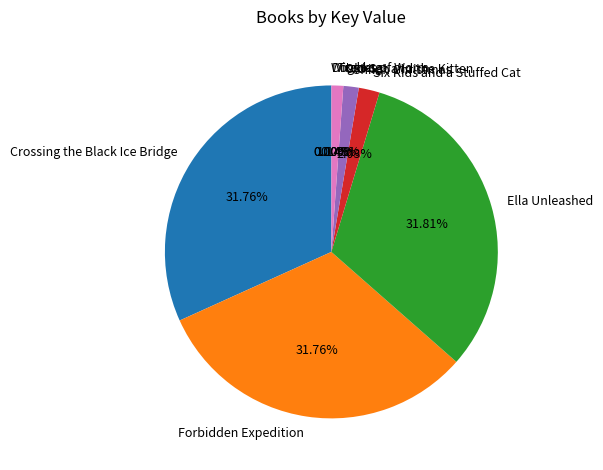

Combined, do Six Kids and a Stuffed Cat and Ella Unleashed account for over 50%?

No